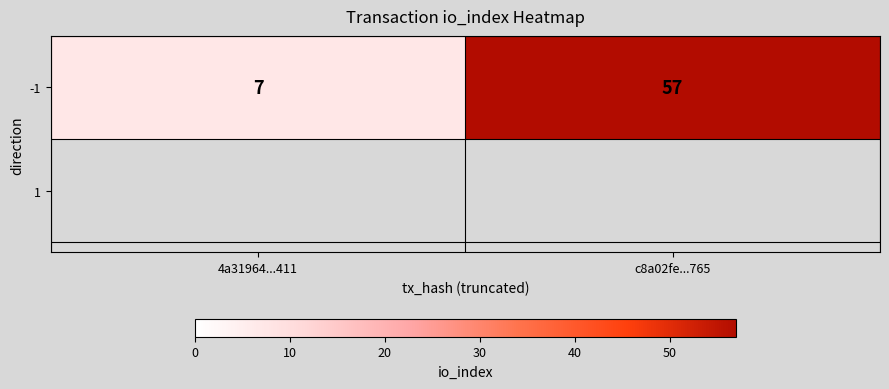

Rank the categories by value from highest to lowest.

c8a02fe...765, 4a31964...411